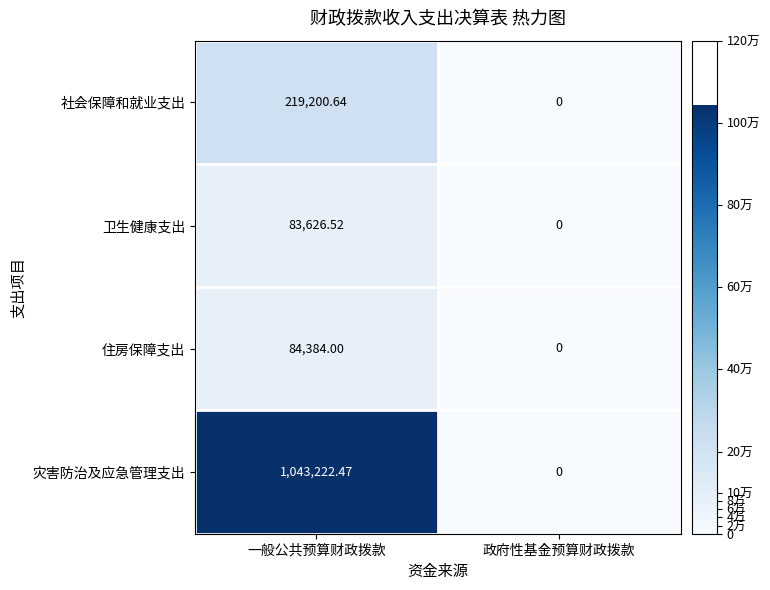

Which category has the highest value across all series?

一般公共预算财政拨款